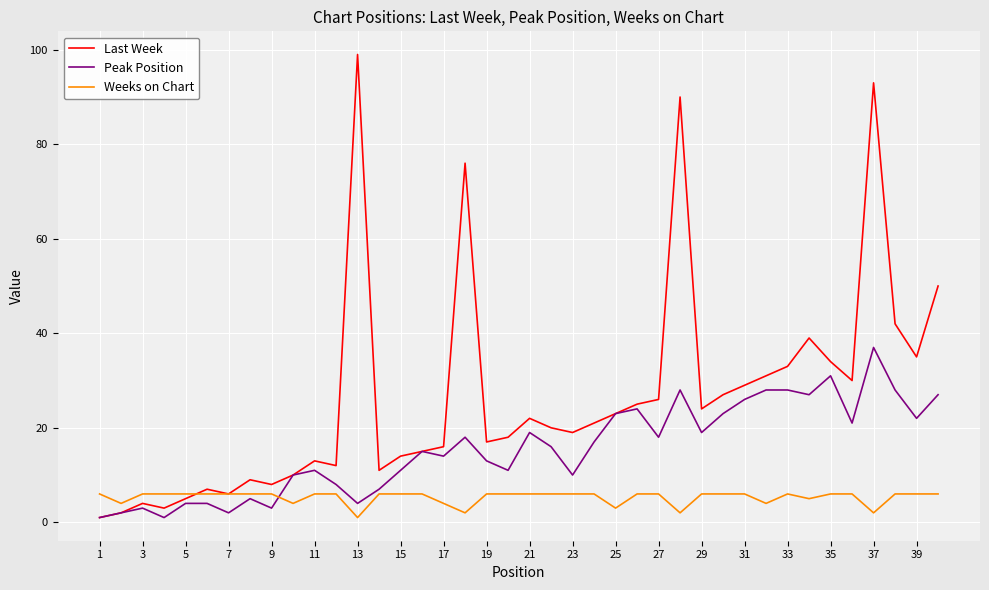

At how many categories does at least one series exceed 2?

40